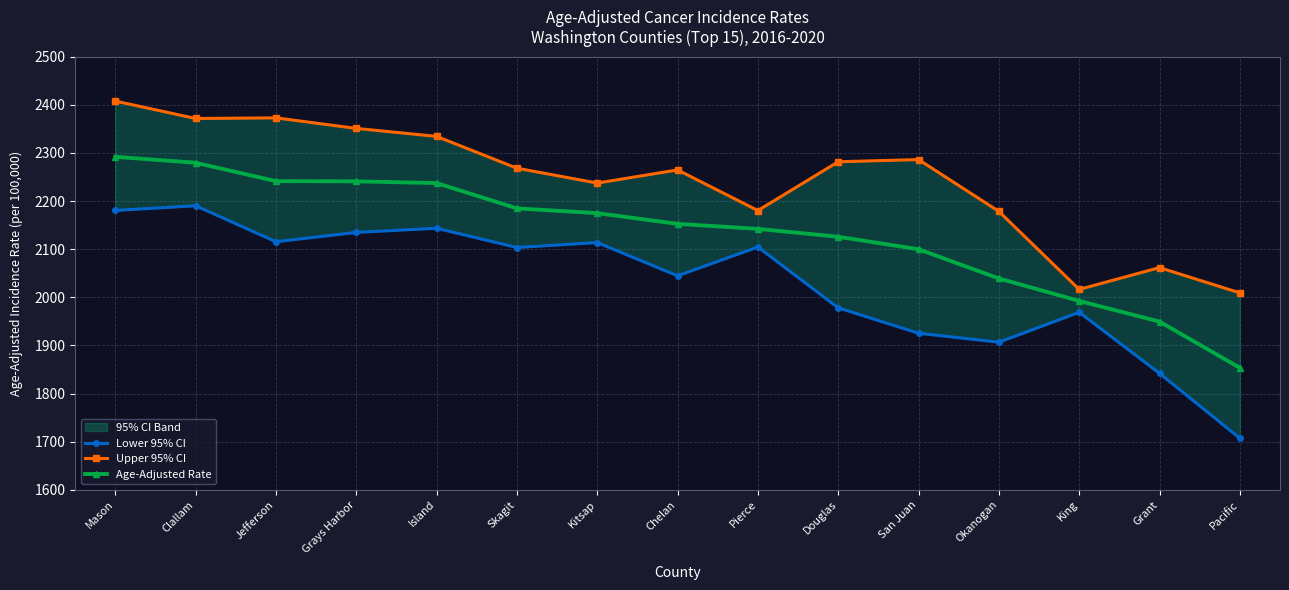

Between Skagit and King, which is larger?

Skagit